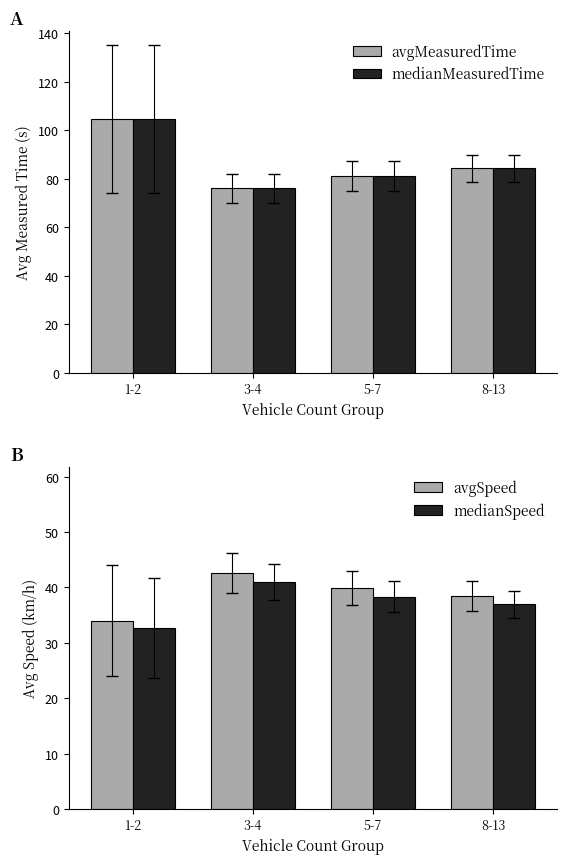

What is the minimum value for avgMeasuredTime?

76.0